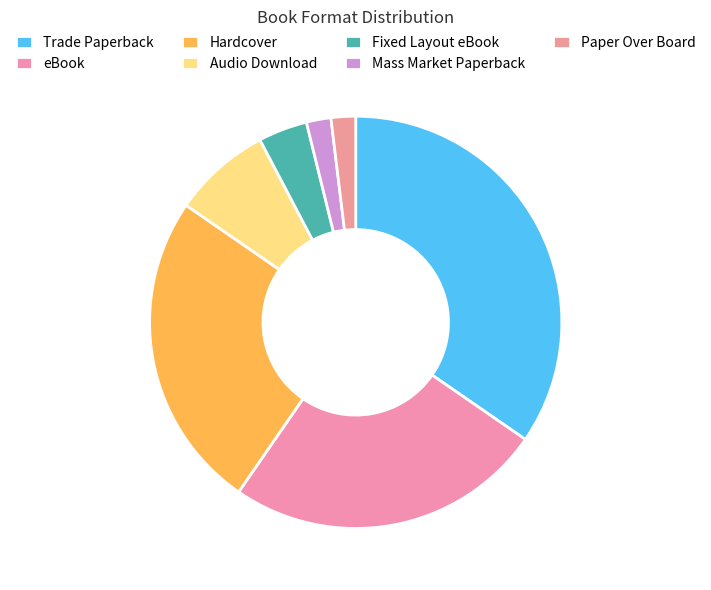

To the nearest percent, what percentage of the pie is Mass Market Paperback?

2%